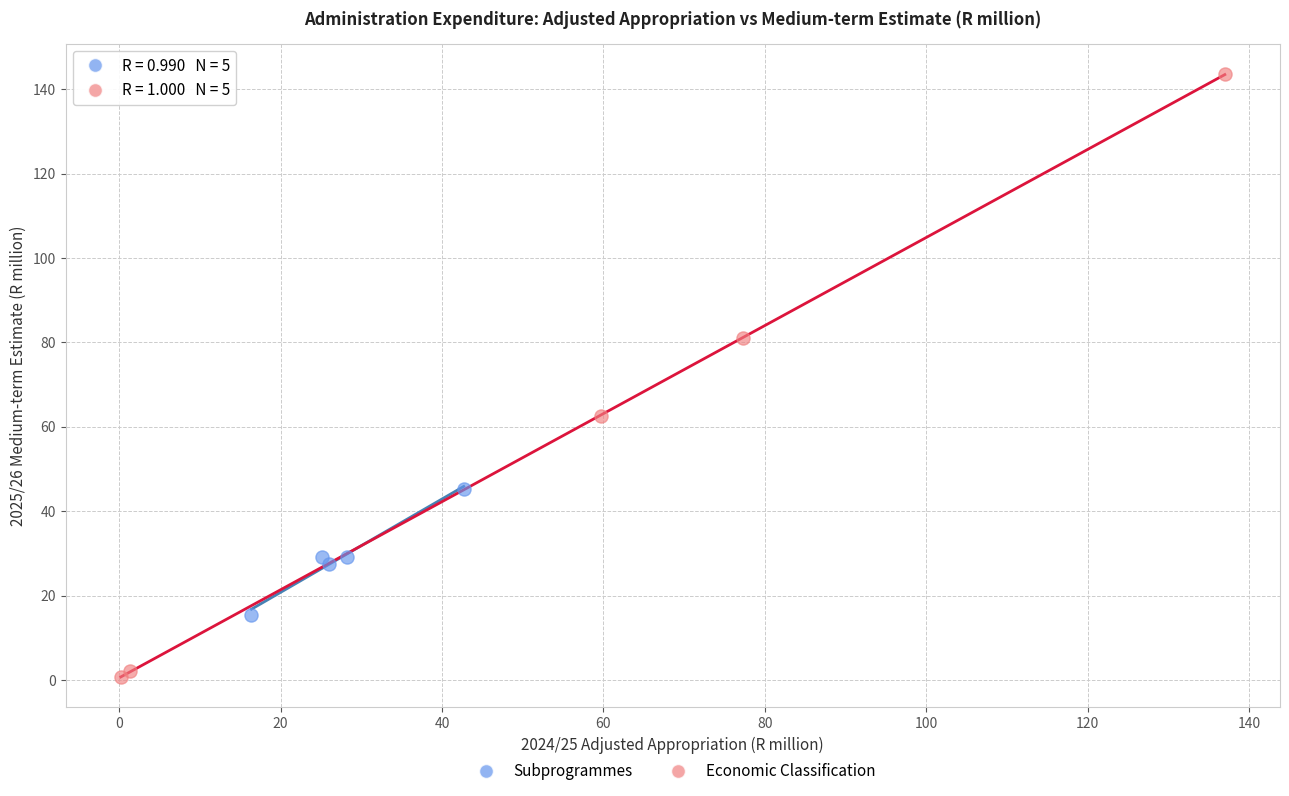

Which series contains the highest Y value?

Economic Classification